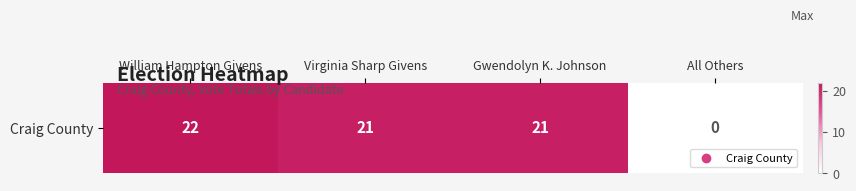

At which category does the chart reach its minimum across all series?

All Others